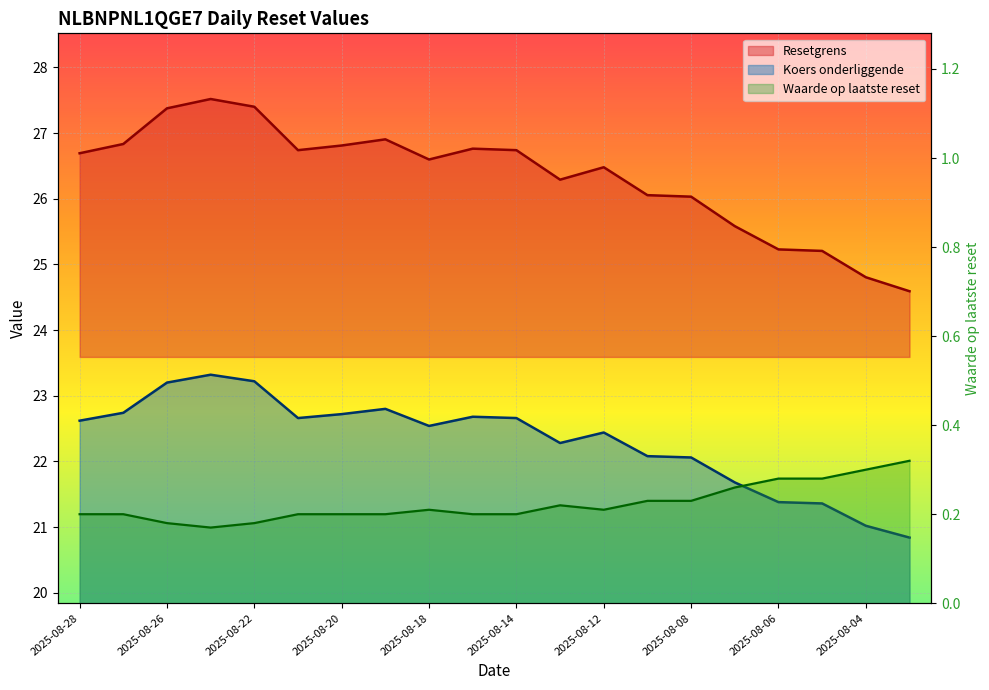

Which category has the lowest value in the Resetgrens series?

2025-08-01